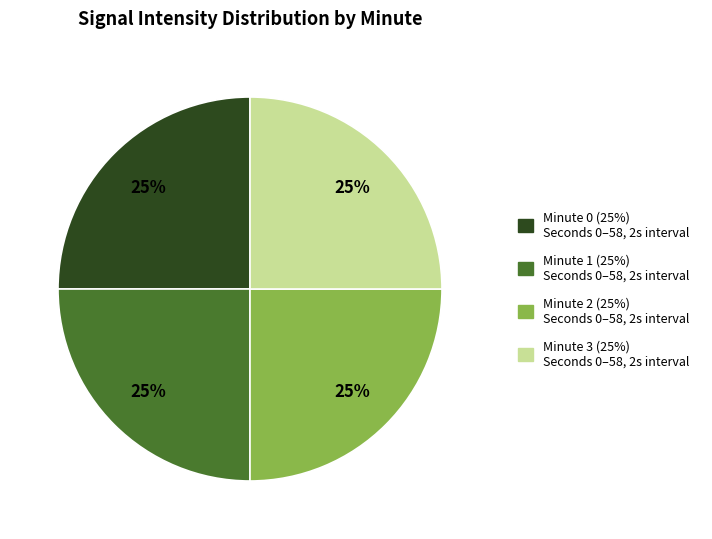

Approximately how many times larger is the value at Minute 0 compared to Minute 1?

1.0